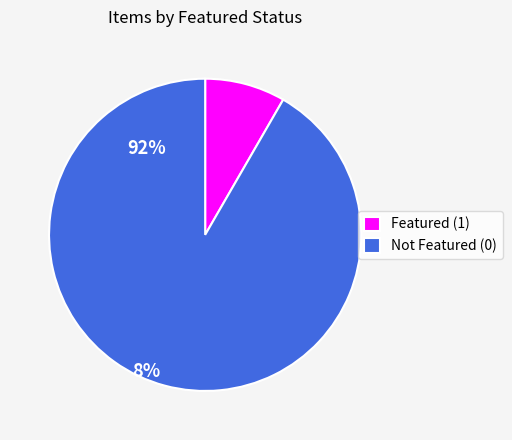

How many slices are in this pie chart?

2